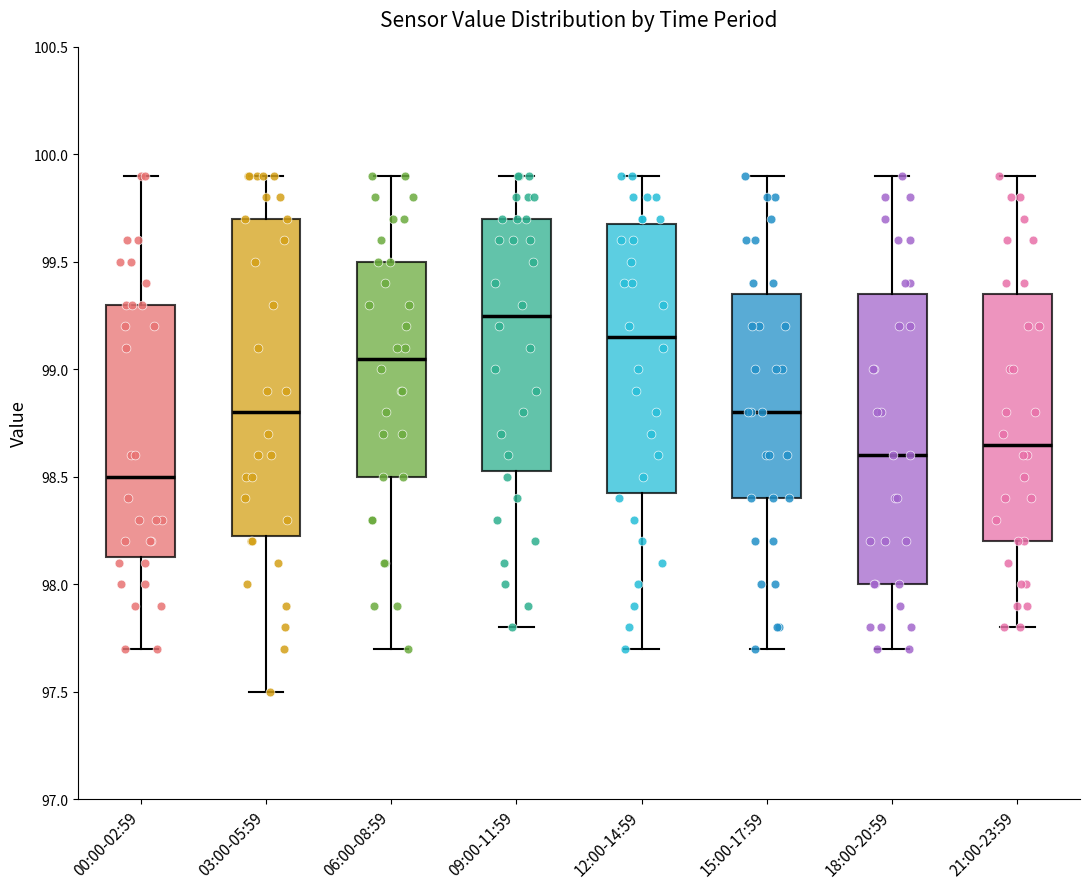

Reading left to right, transcribe this box plot: for each box, give where its median line is, the range the box spans, and where its two whiskers end, as read against the y-axis. The values are not printed on the chart, so give them approximately, as read against the axis.

00:00-02:59: median 98.50, box 98.15 to 99.30, whiskers 97.70 to 99.90
03:00-05:59: median 98.80, box 98.25 to 99.70, whiskers 97.50 to 99.90
06:00-08:59: median 99.05, box 98.50 to 99.50, whiskers 97.70 to 99.90
09:00-11:59: median 99.25, box 98.55 to 99.70, whiskers 97.80 to 99.90
12:00-14:59: median 99.15, box 98.45 to 99.70, whiskers 97.70 to 99.90
15:00-17:59: median 98.80, box 98.40 to 99.35, whiskers 97.70 to 99.90
18:00-20:59: median 98.60, box 98.00 to 99.35, whiskers 97.70 to 99.90
21:00-23:59: median 98.65, box 98.20 to 99.35, whiskers 97.80 to 99.90